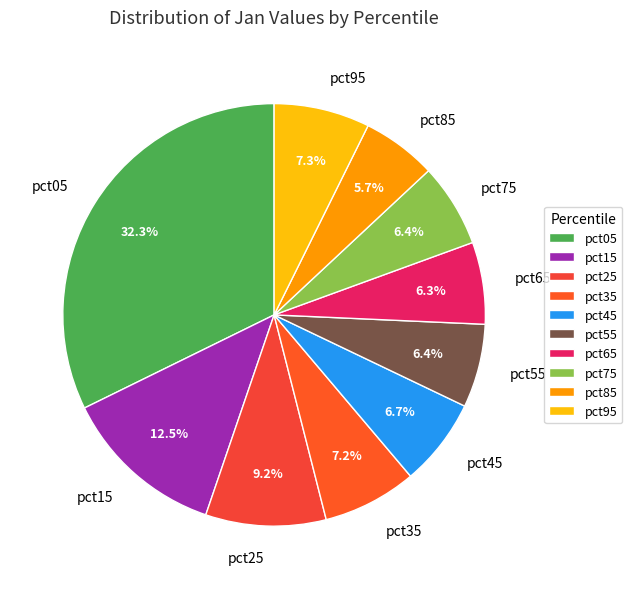

What is the smallest slice in the pie chart?

pct85